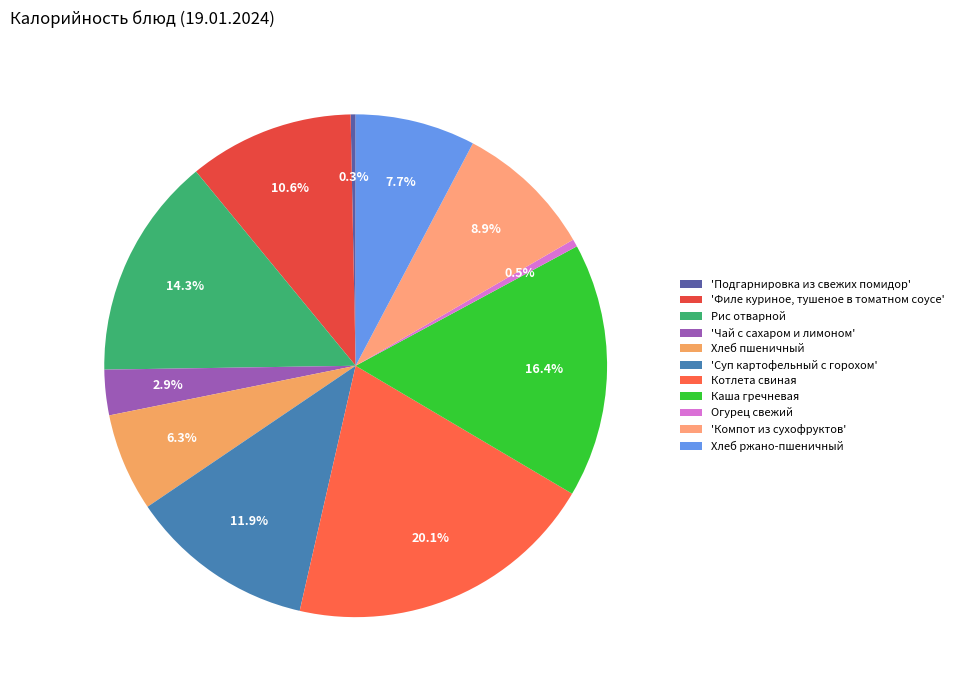

To the nearest percent, what is the average slice percentage?

9%